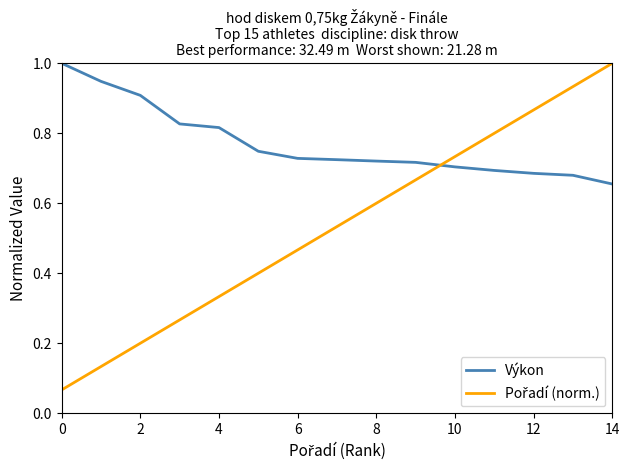

Which series has the largest total across all categories?

Výkon